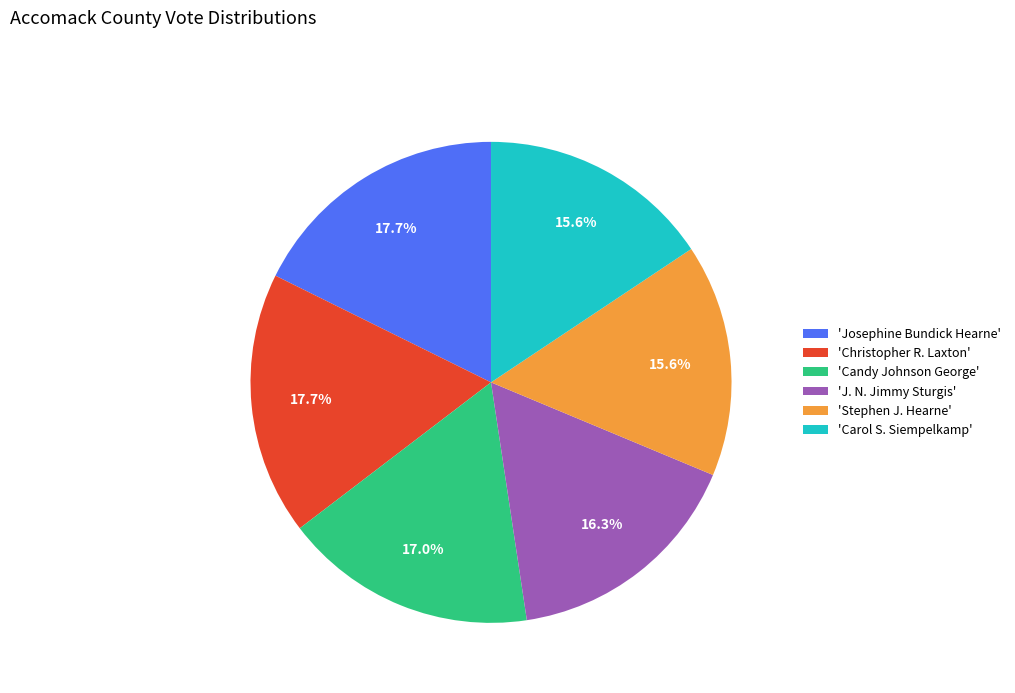

Is there any slice that represents more than half of the pie?

No